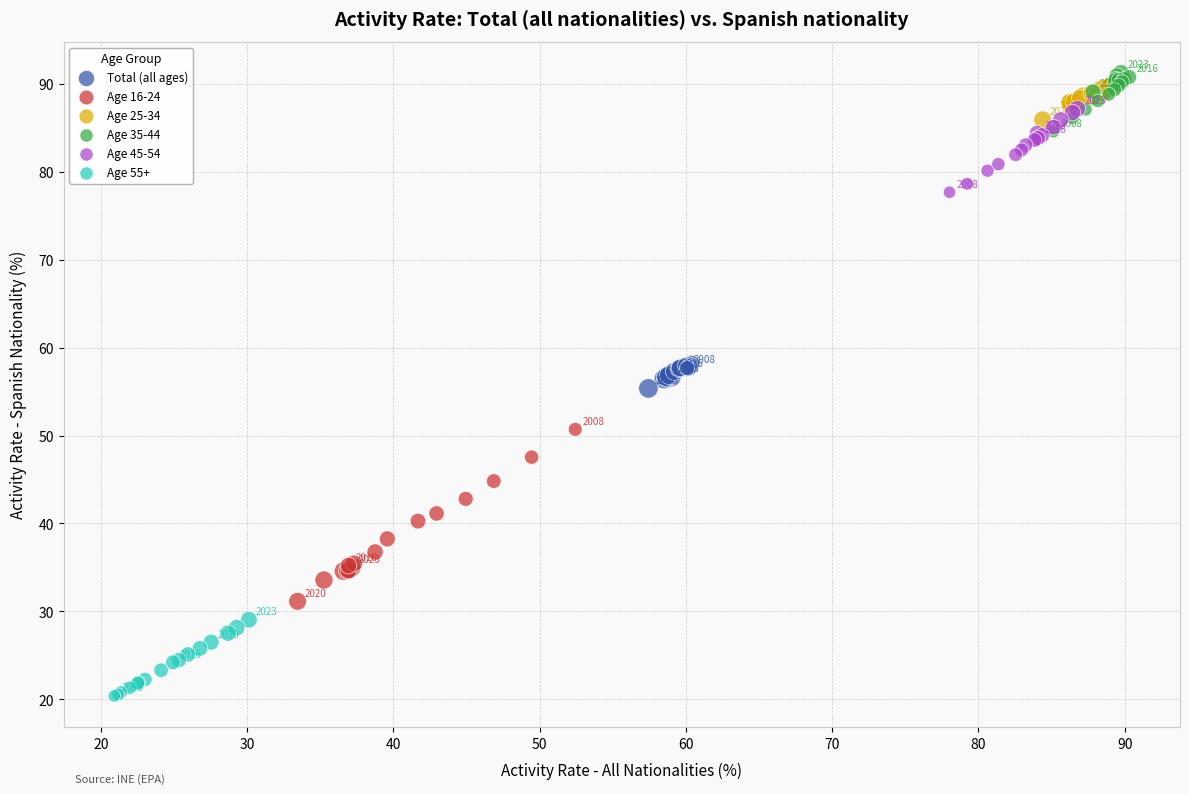

What are all the series names shown in the legend?

Total (all ages), Age 16-24, Age 25-34, Age 35-44, Age 45-54, Age 55+